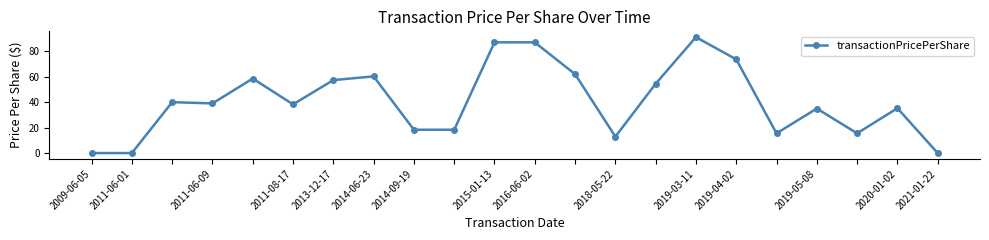

How many distinct data groups are displayed?

1